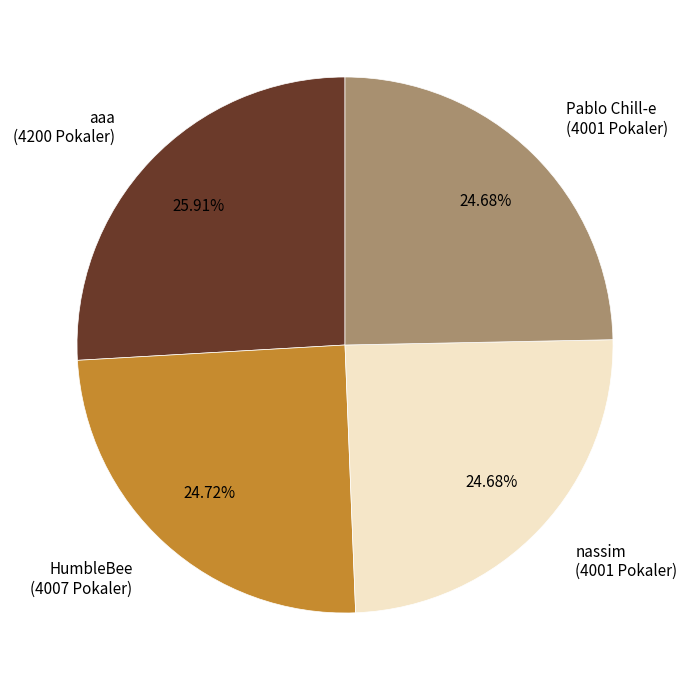

Combined, what portion of the pie is aaa and Pablo Chill-e?

50.6%